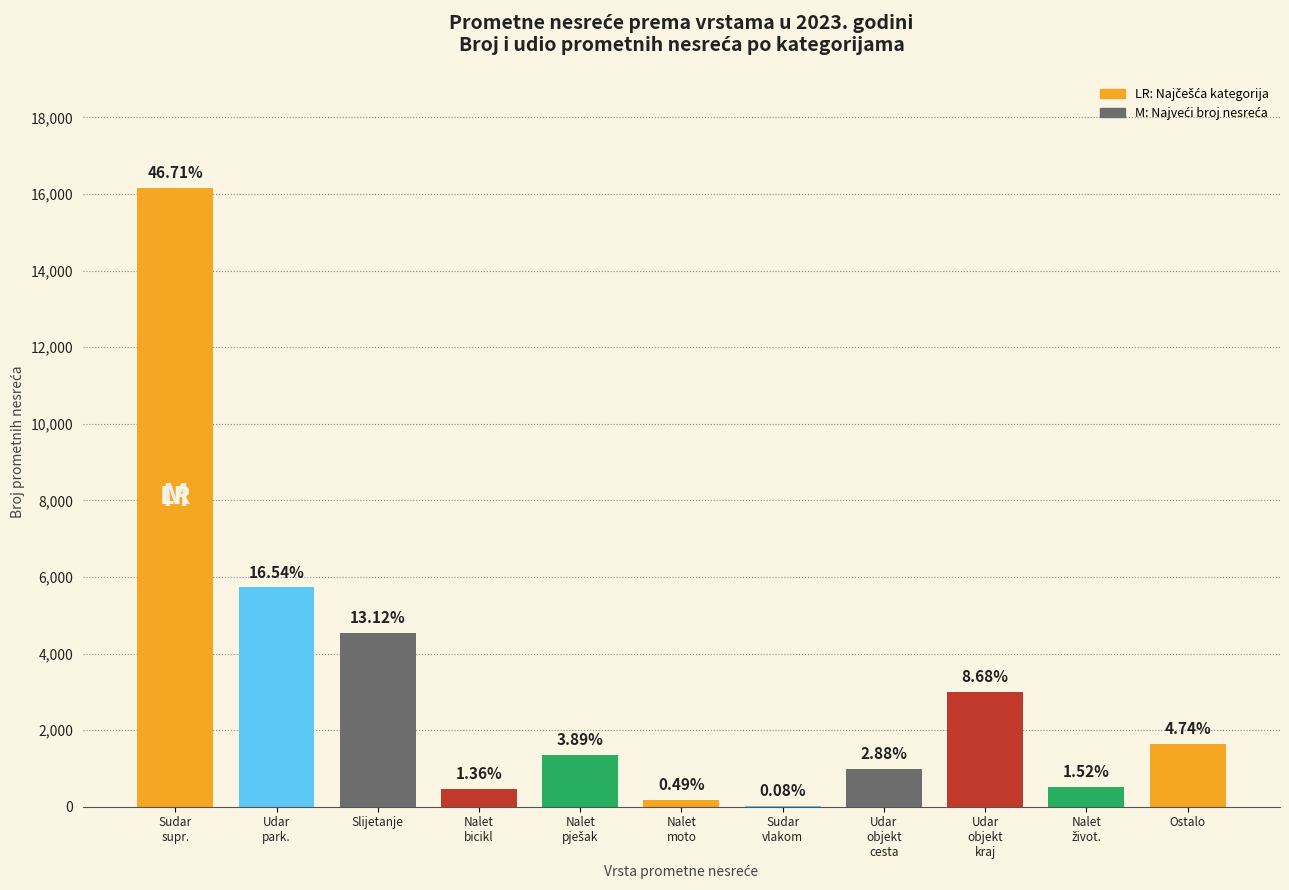

Are the bars horizontal?

No